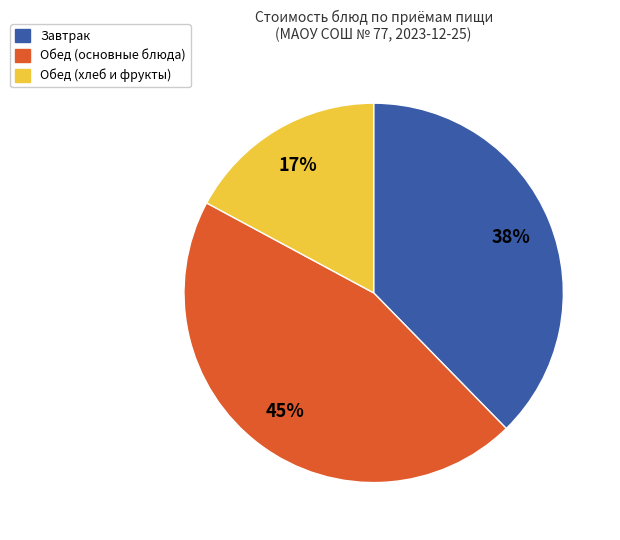

To the nearest percent, what is the average slice percentage?

33%